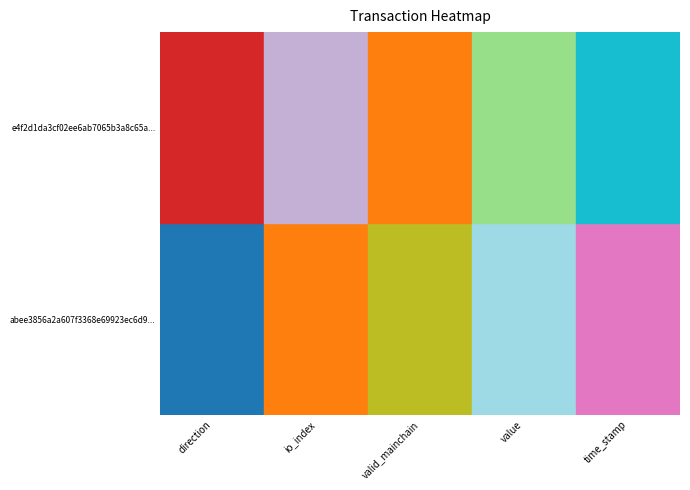

Which has a higher value, value or direction?

value